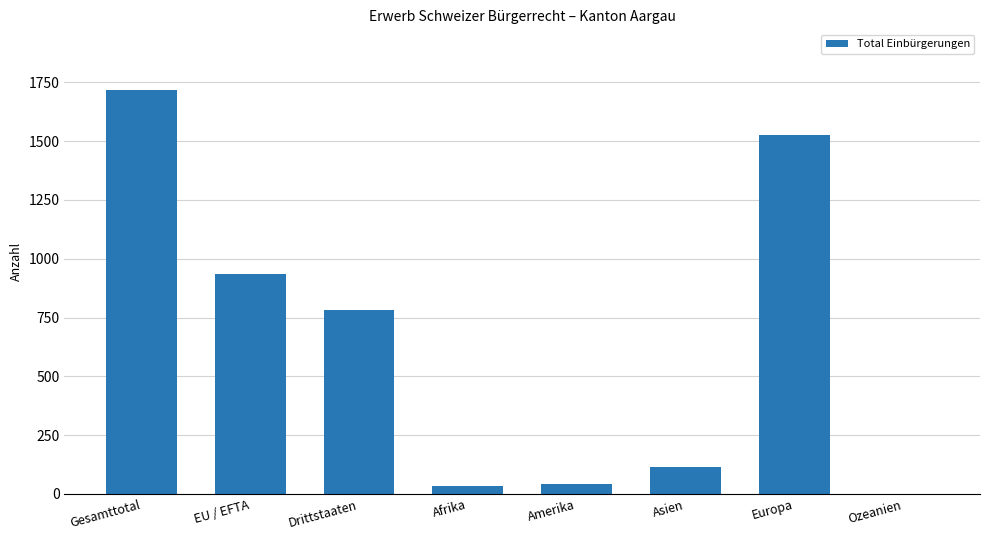

What is the approximate value at Asien?

113